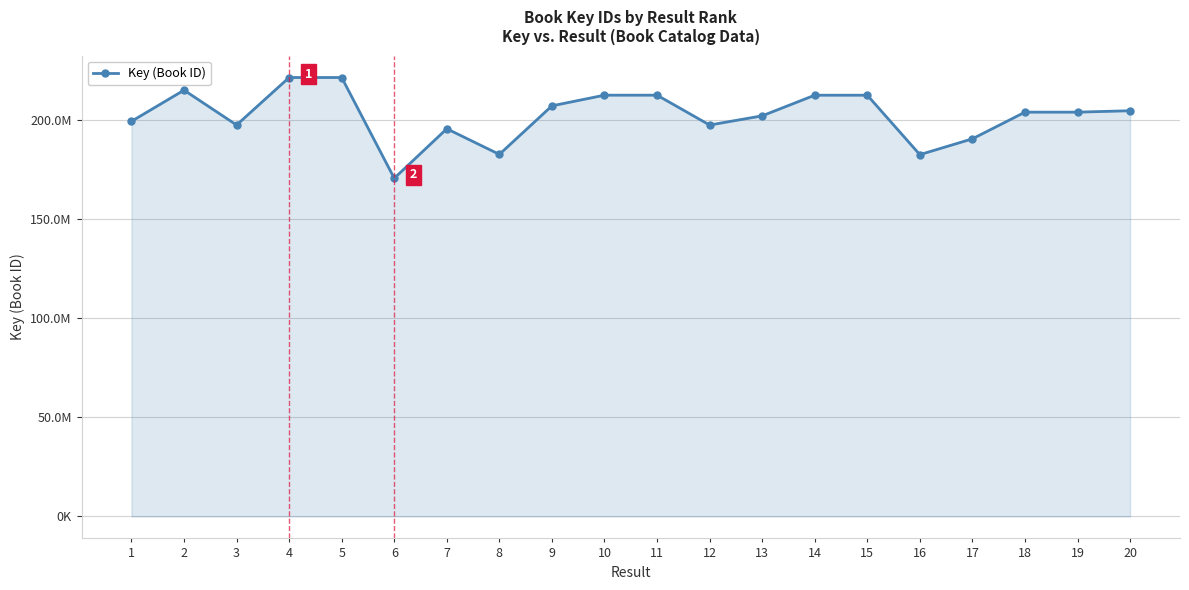

What is the maximum value shown in the chart?

221567586